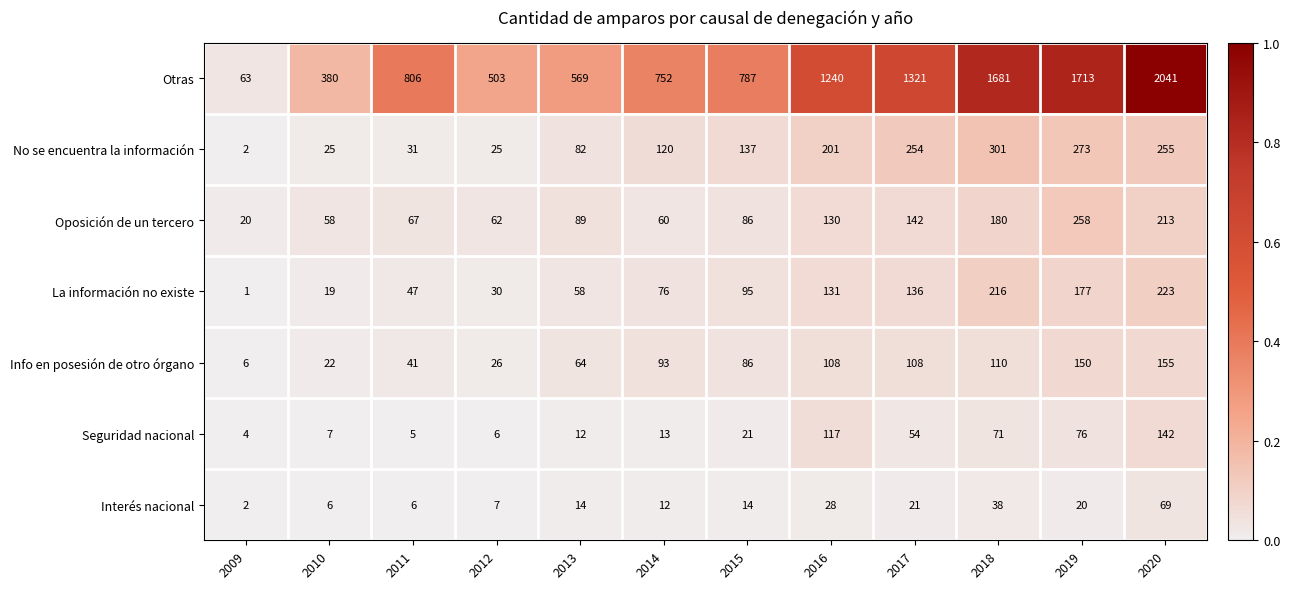

At which category is the sum across all series the highest?

2020